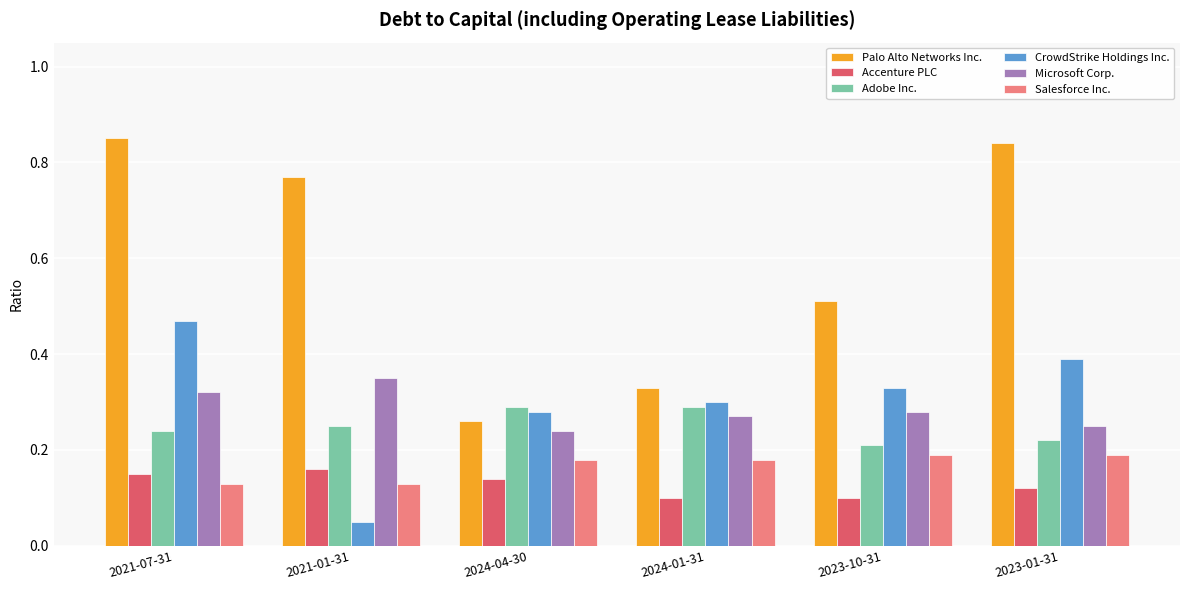

What is the average value of the Palo Alto Networks Inc. series?

0.6